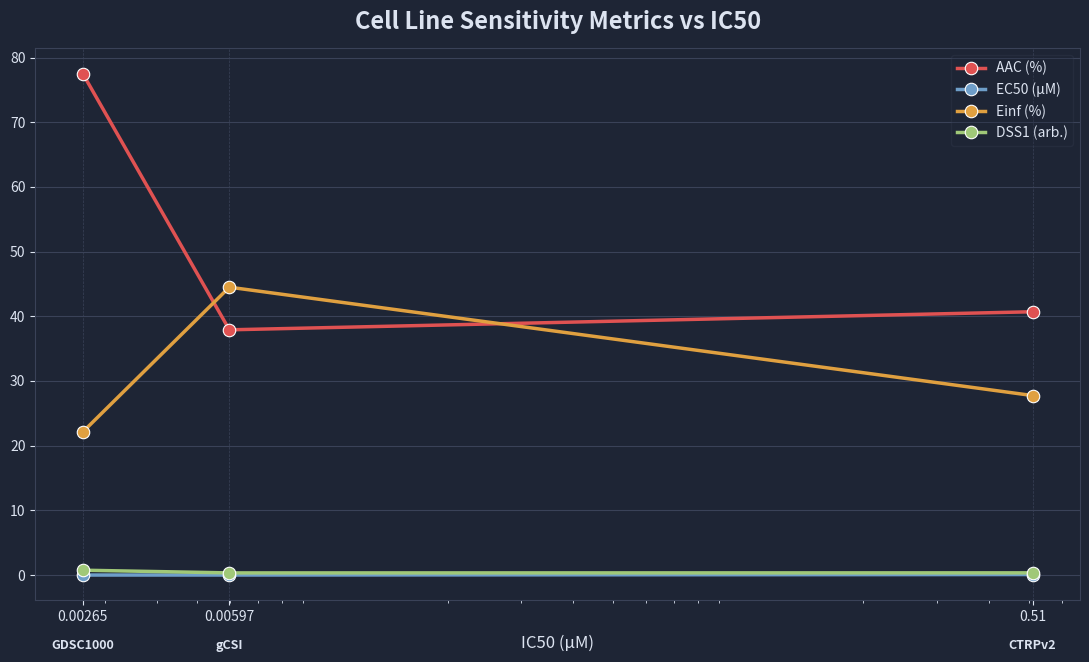

What is the highest value of the DSS1 (arb.) series?

0.8